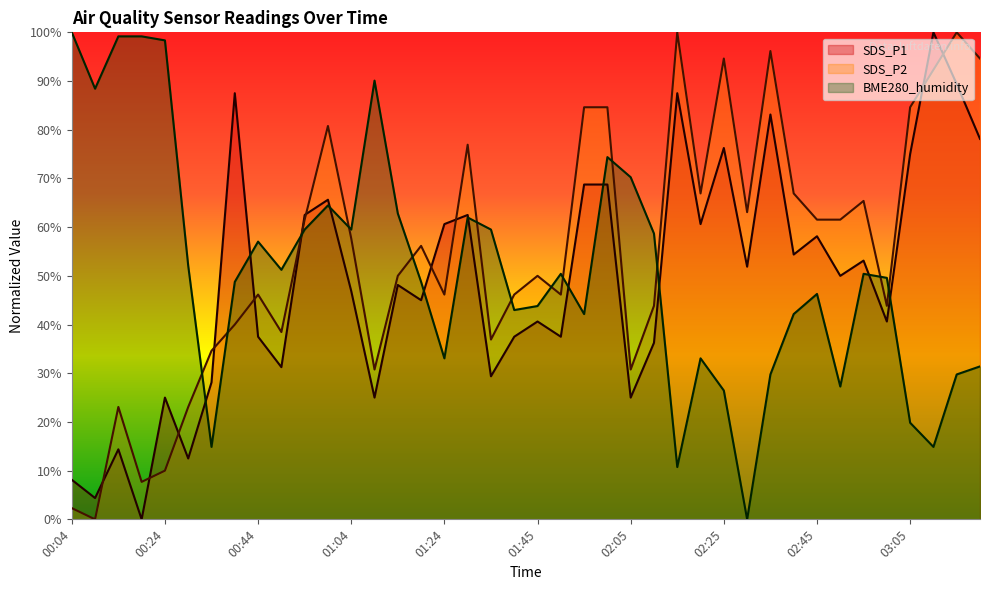

What is the sum of the SDS_P1 values at 01:40 and 01:50?

75.0